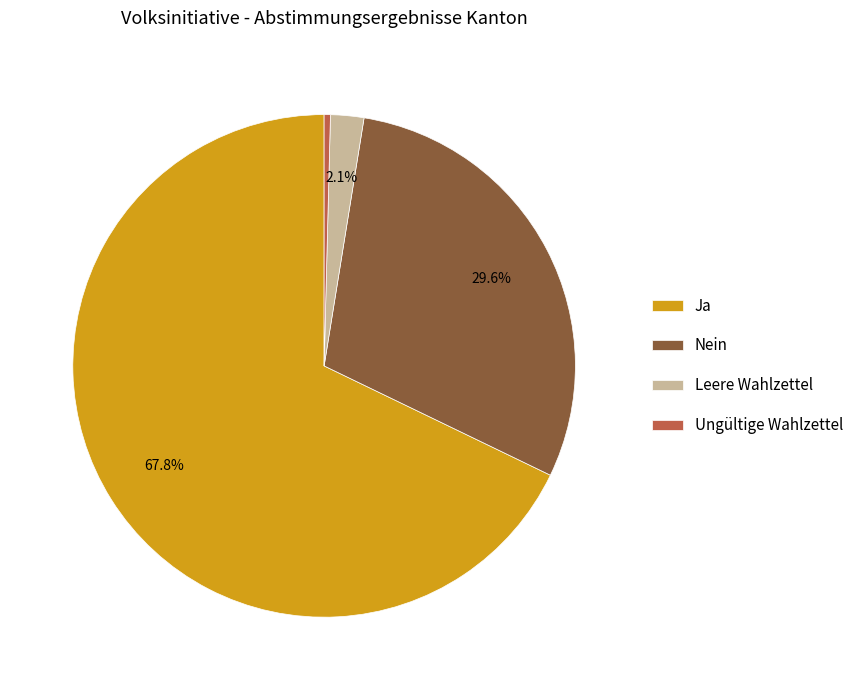

Rank the categories by value from lowest to highest.

Ungültige Wahlzettel, Leere Wahlzettel, Nein, Ja